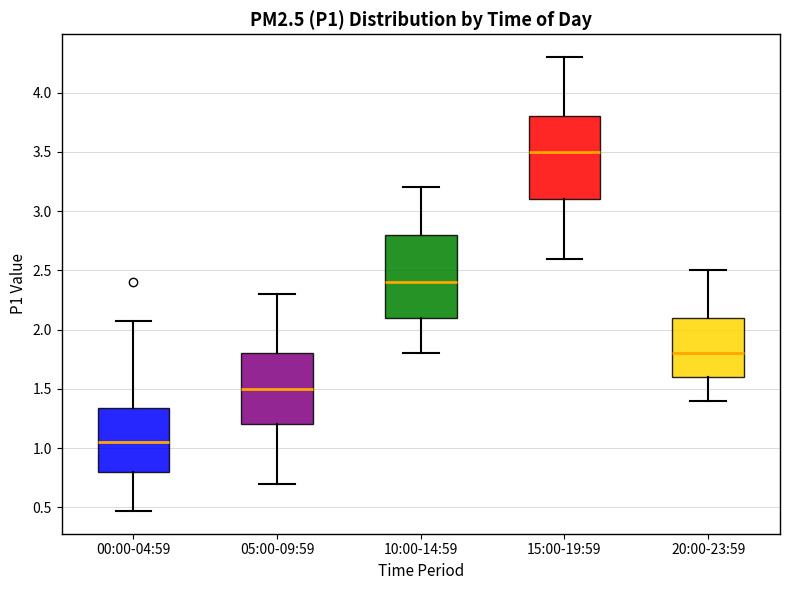

Which box's median line is the lowest?

00:00-04:59